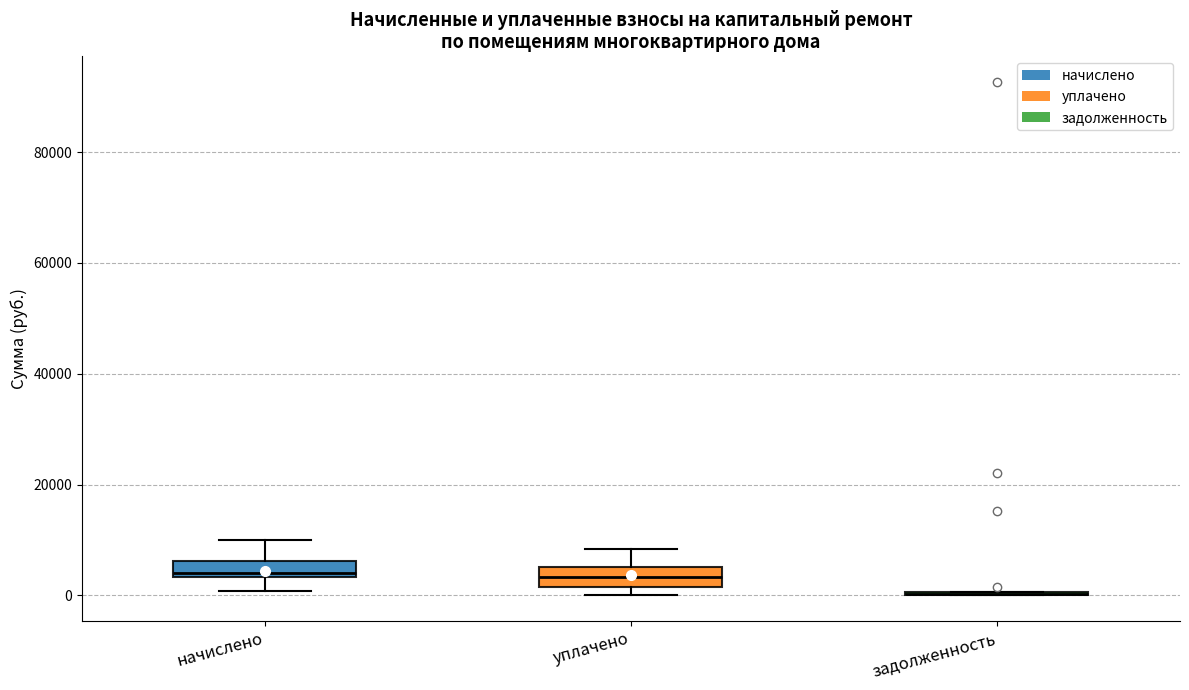

Where is the lower edge of the box for начислено on the y-axis? The values are not printed on the chart, so give them approximately, as read against the axis.

4000